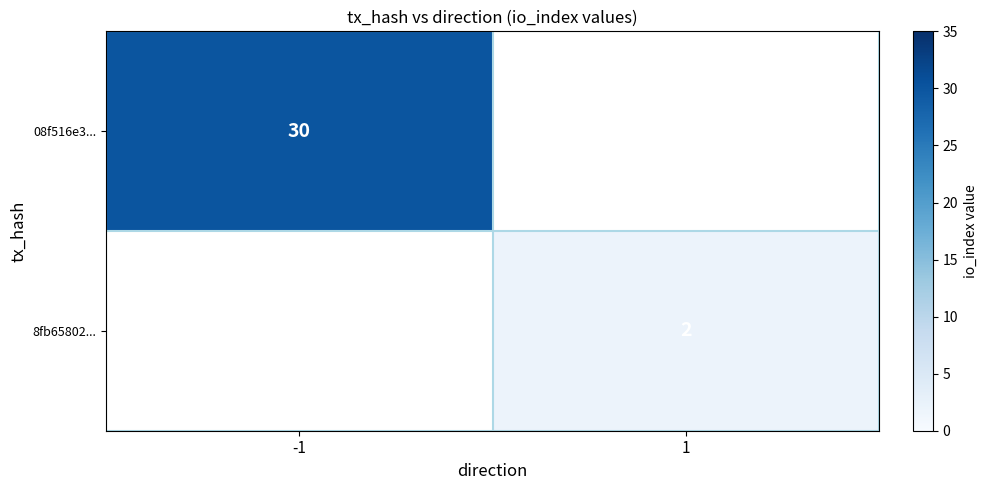

Is it true that 8fb65802... equals 1 at 1?

False